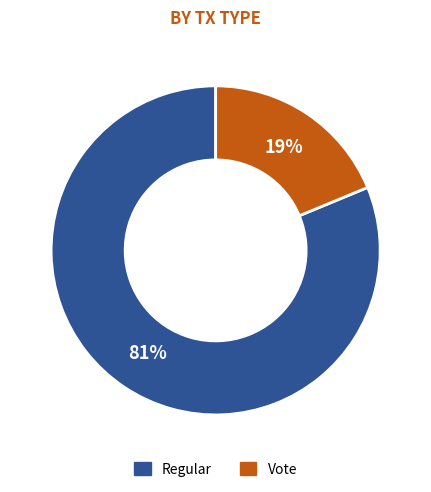

Does Vote account for over 50% of the chart?

No